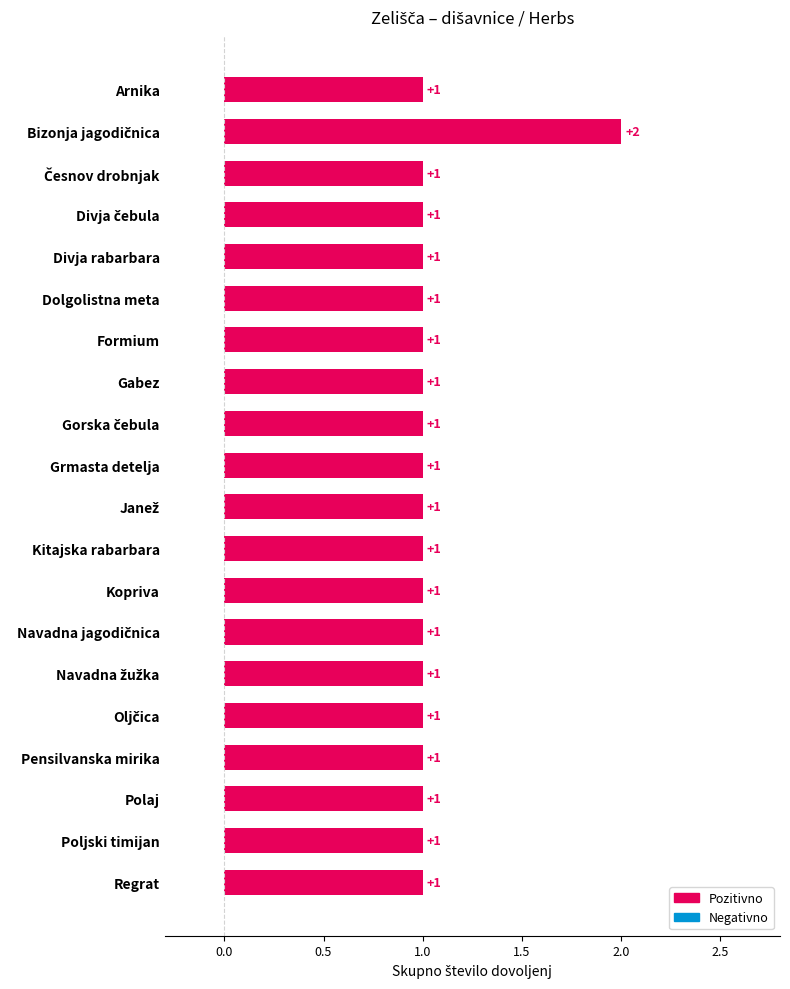

What is the maximum value shown in the chart?

2